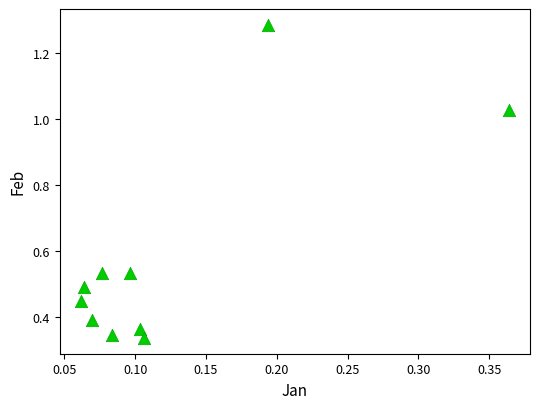

What is the average Y value?

0.6